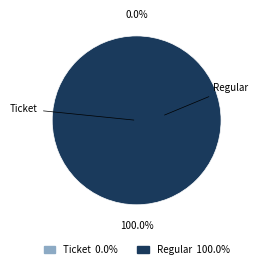

Is Ticket the majority of the pie?

No